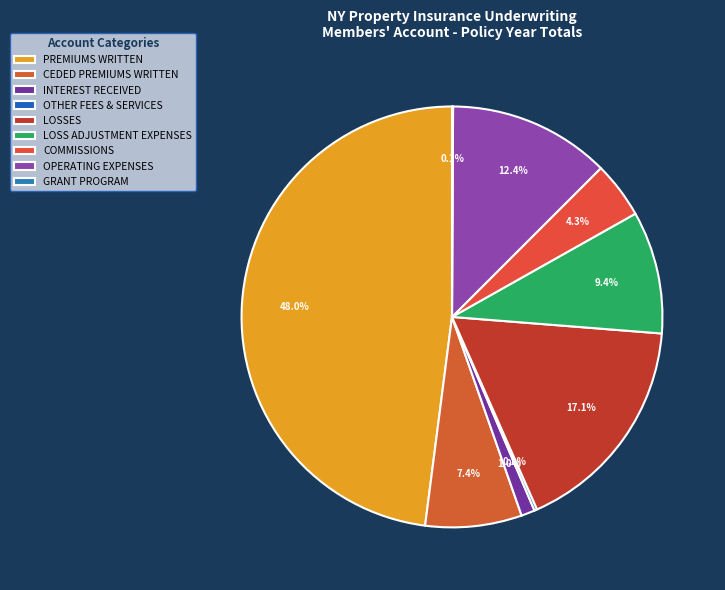

To the nearest percent, what is the difference between the INTEREST RECEIVED and PREMIUMS WRITTEN slice percentages?

47%